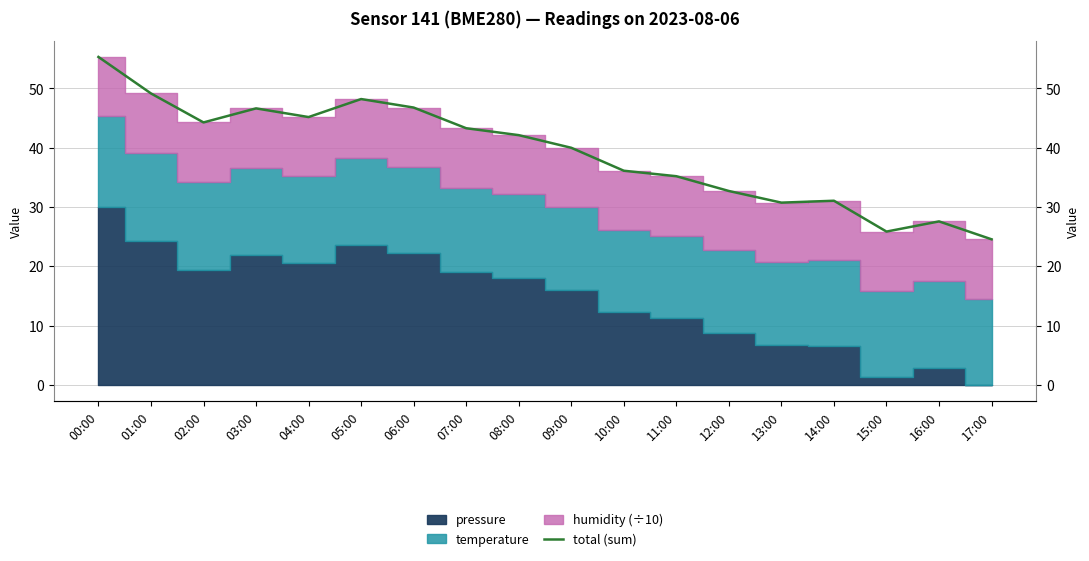

True or false: the data has more than 2 interior local peaks.

True